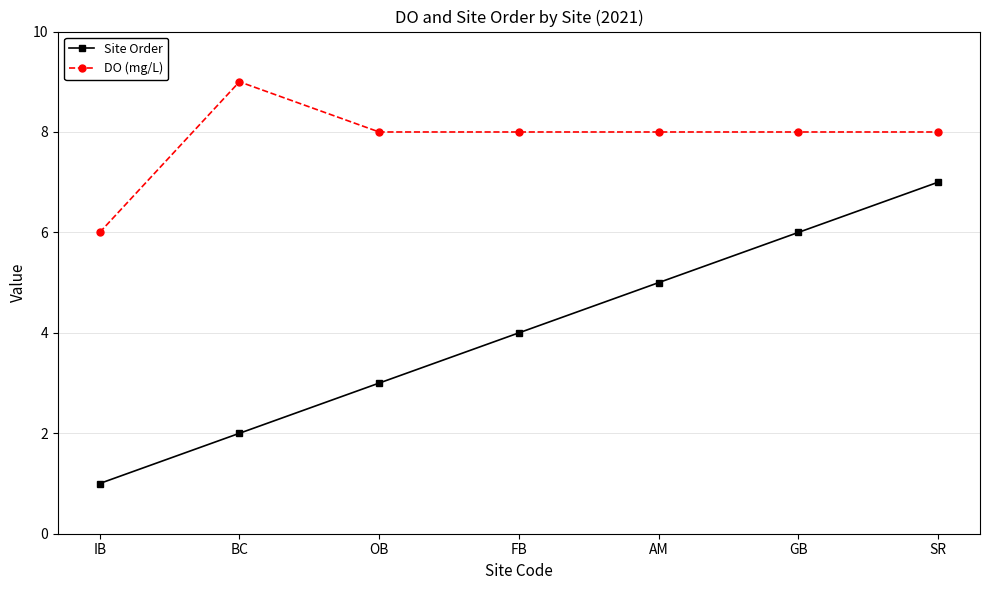

True or false: Site Order has a value of 8 at AM.

False